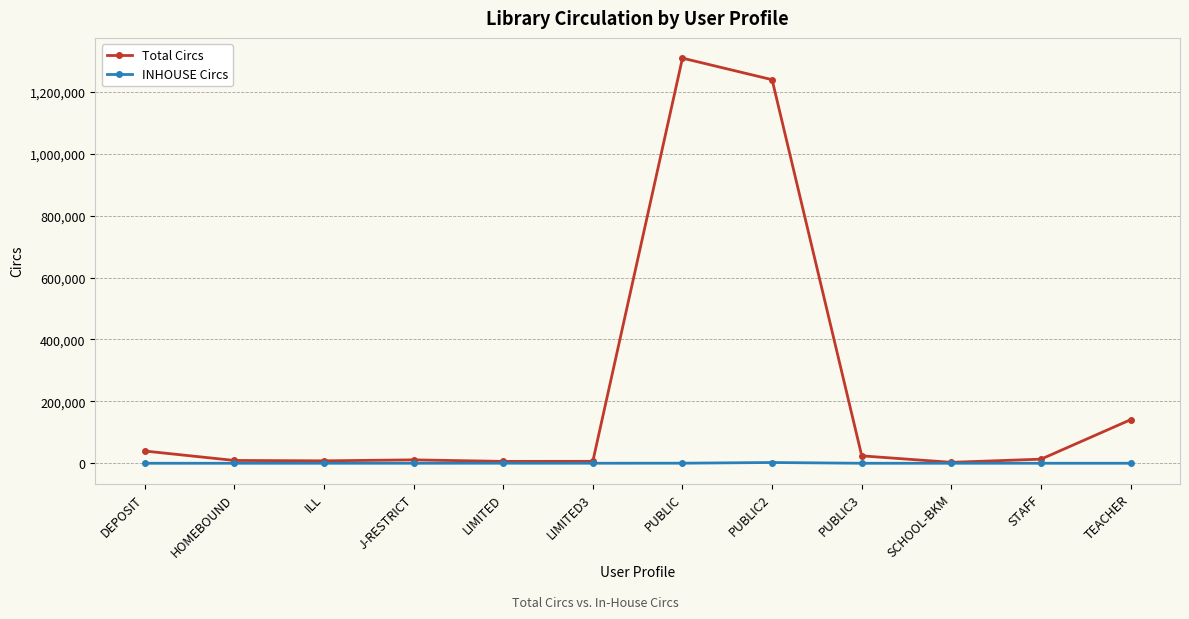

What is the value of the Total Circs point at the 6th from the left?

6226